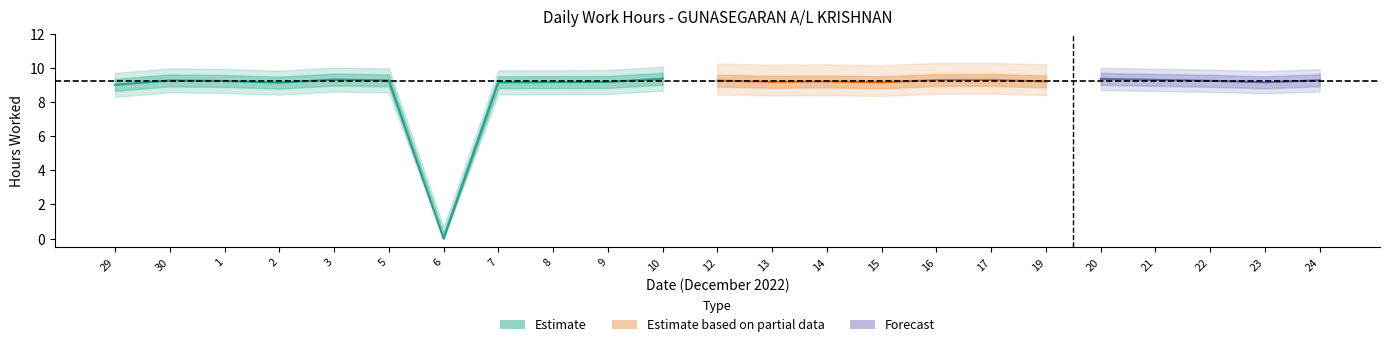

Which has a higher value, 17 or 22?

17